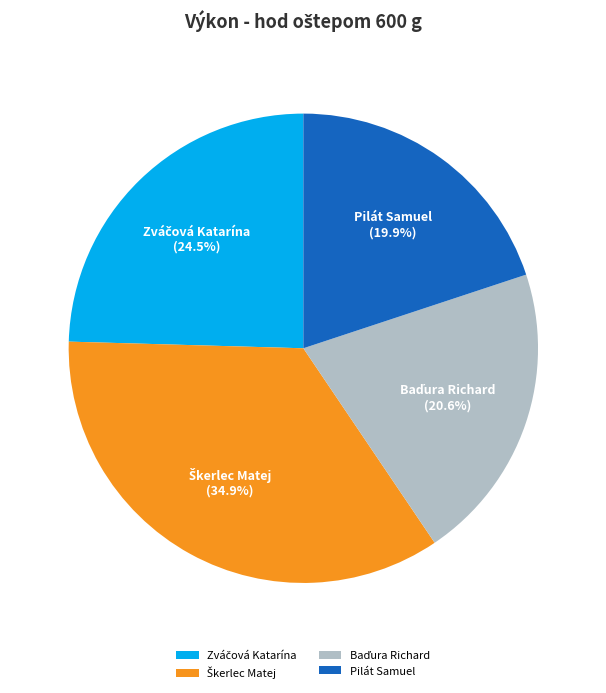

What percentage is NOT represented by Pilát Samuel?

80.1%